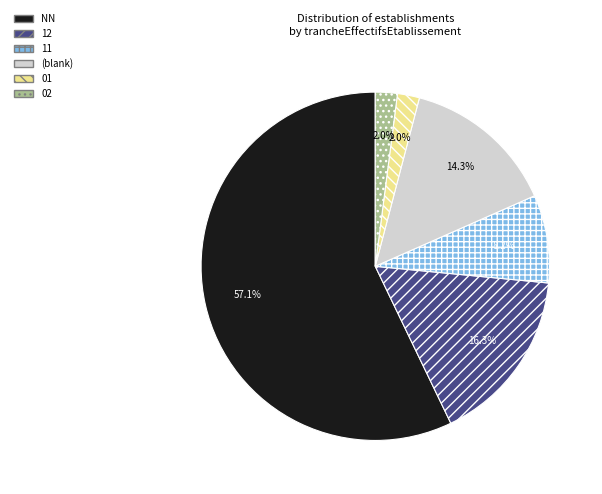

Do 02 and (blank) together represent more than half of the pie?

No